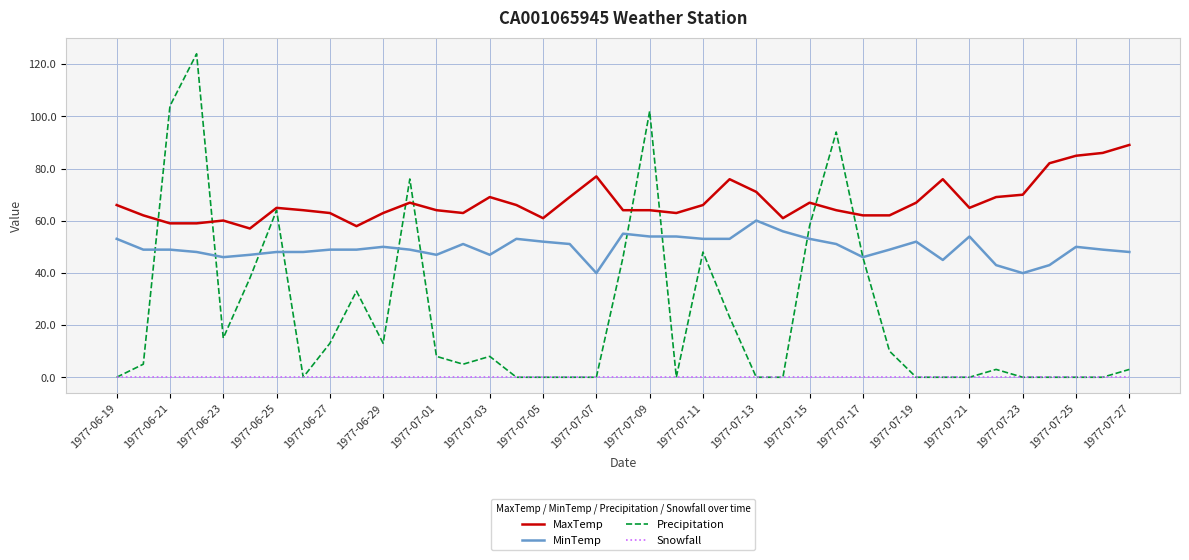

True or false: Snowfall and MaxTemp cross at least once.

False